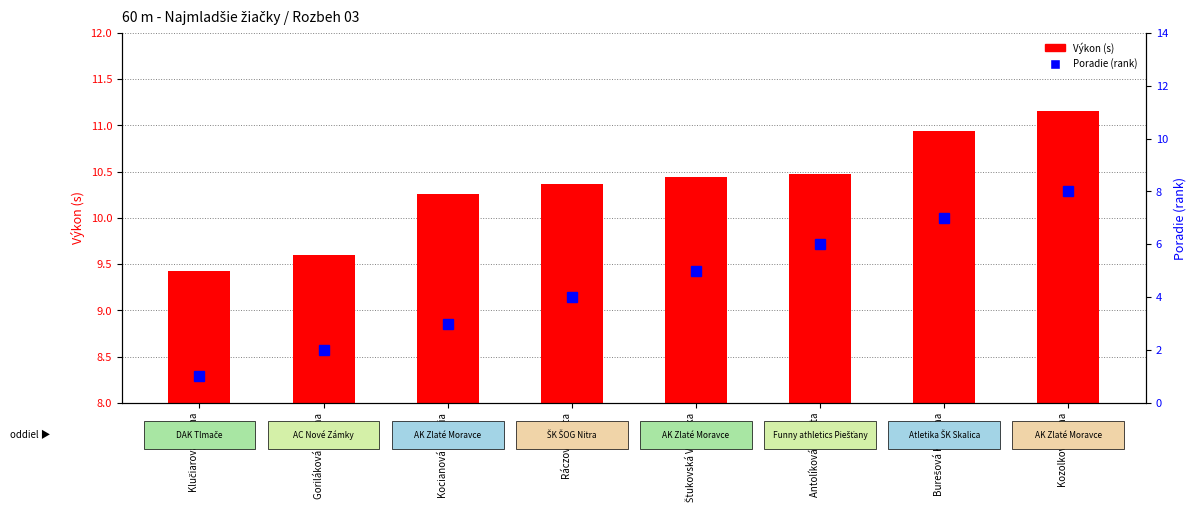

Where is Výkon (s) nearest to the value 10?

Kocianová Viktória